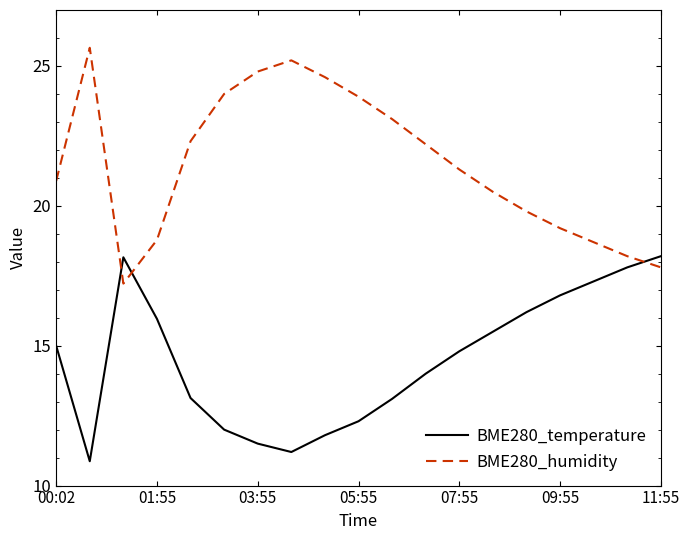

What is the difference between the maximum and minimum values in the BME280_temperature series?

7.3